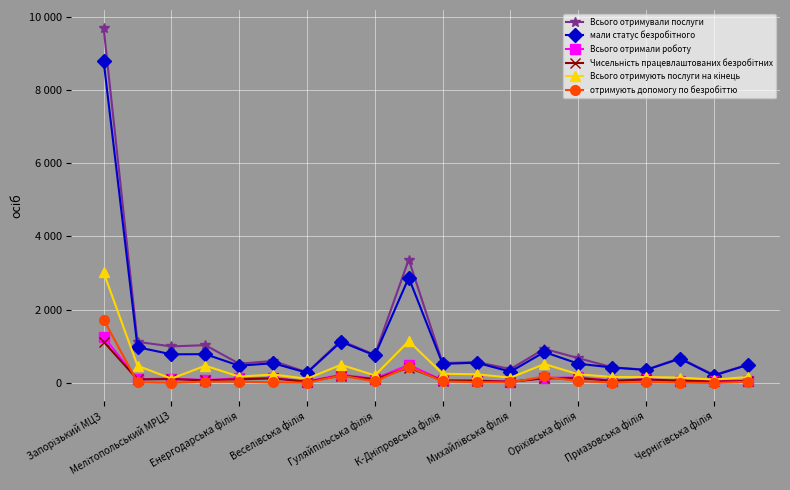

Is this an area chart (filled region under the line)?

No